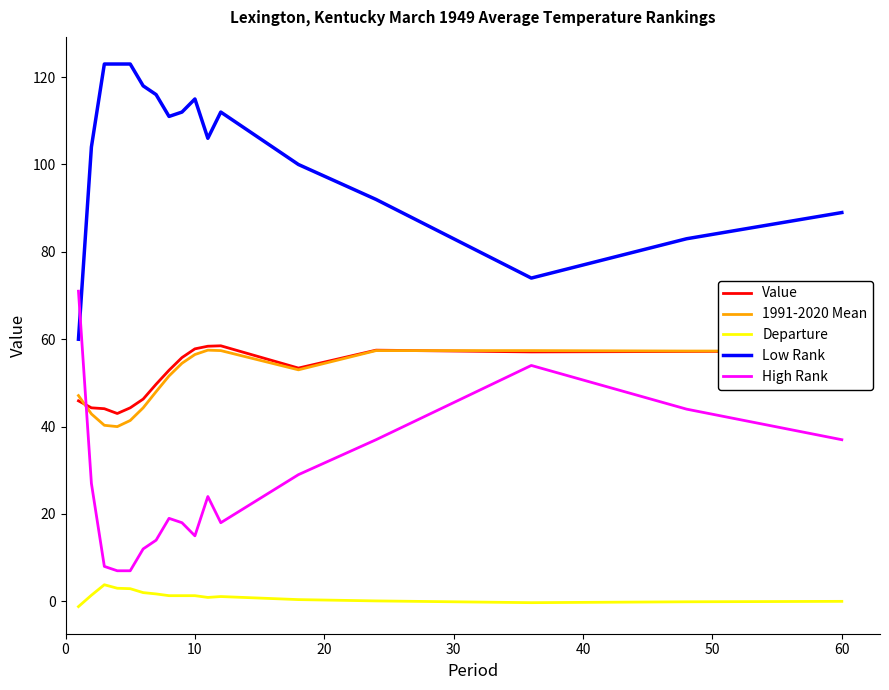

What is the lowest value of the Value series?

43.0